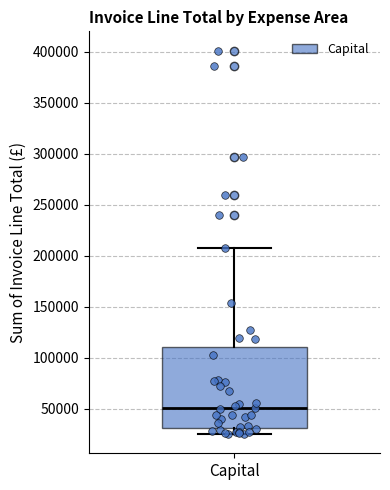

Transcribe this box plot: give where the median line is, the range the box spans, and where the two whiskers end, as read against the y-axis. The values are not printed on the chart, so give them approximately, as read against the axis.

median 50000, box 30000 to 110000, whiskers 25000 to 210000